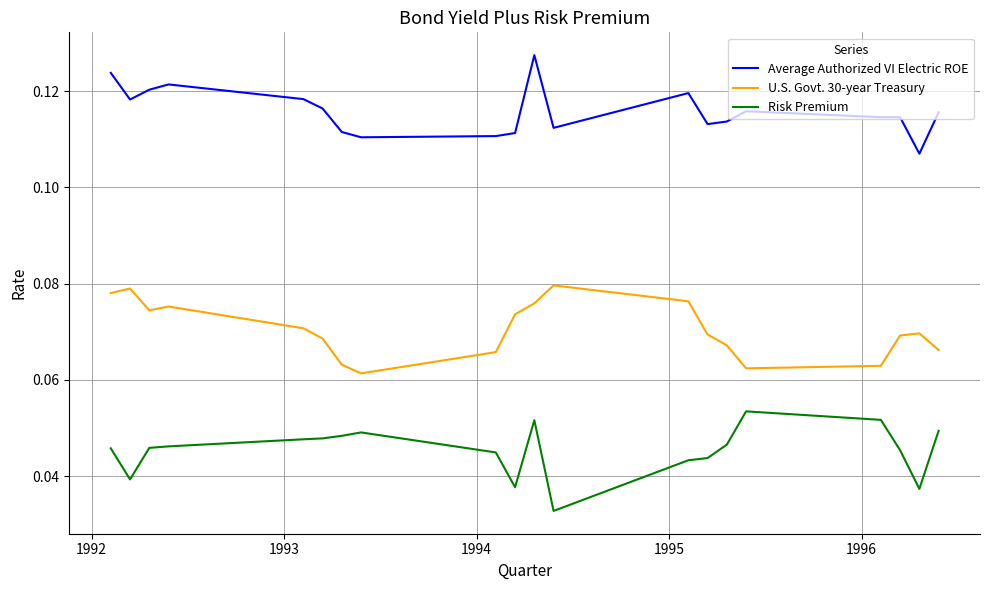

True or false: Average Authorized VI Electric ROE and Risk Premium intersect in this chart.

False